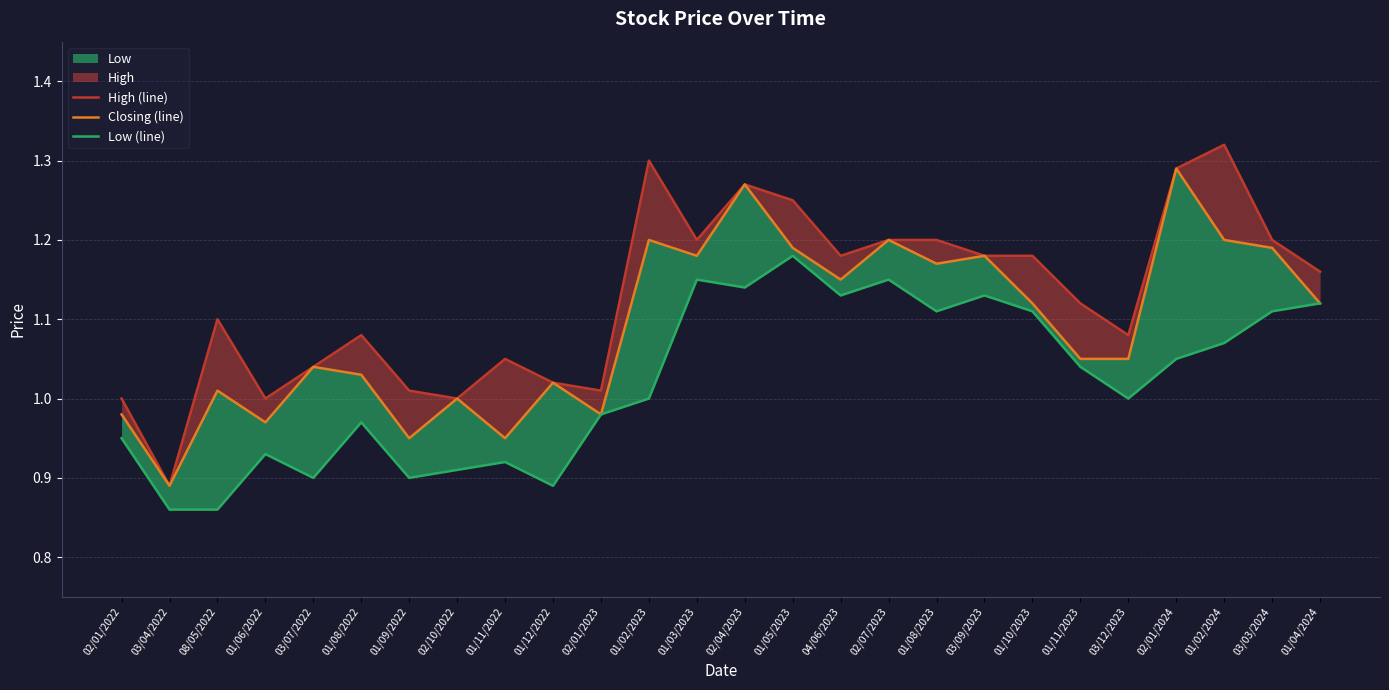

What is the difference between the second highest and minimum values in the Low (line) series?

0.3